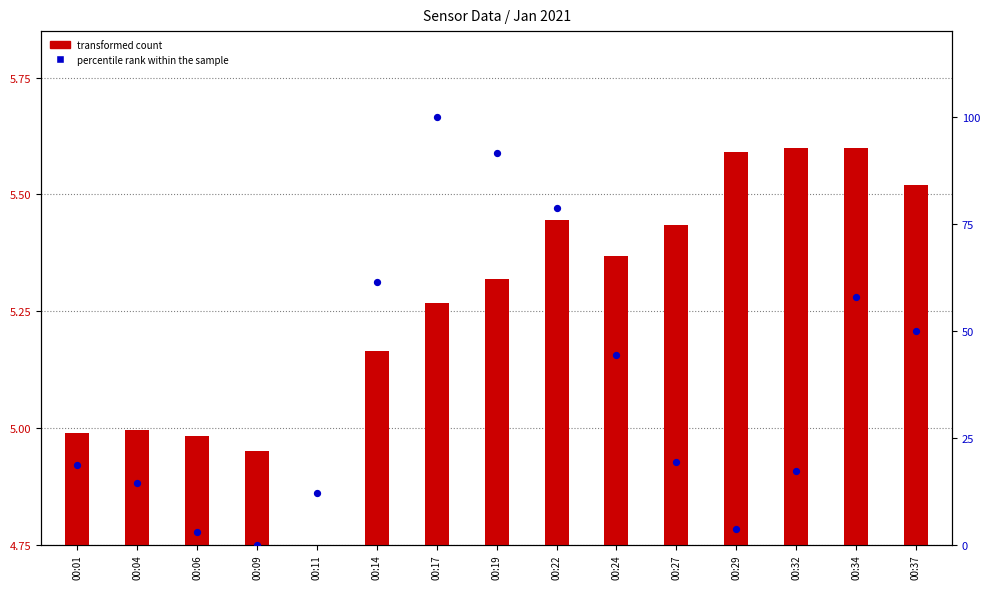

Which series has the widest spread of Y values?

percentile rank within the sample